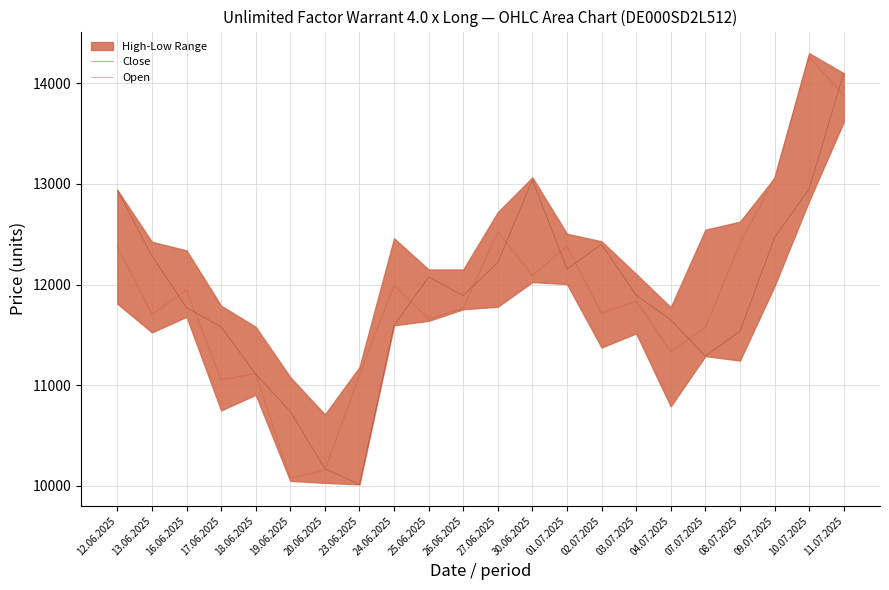

Between 26.06.2025 and 09.07.2025, which is larger?

09.07.2025